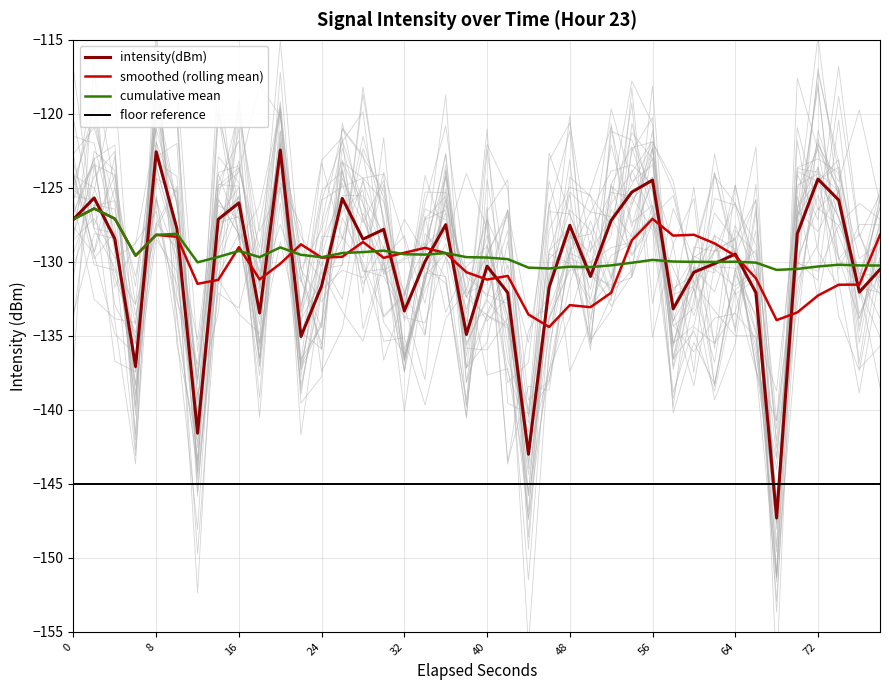

The value of smoothed (rolling mean) at 56 is -127.1. True or false?

True